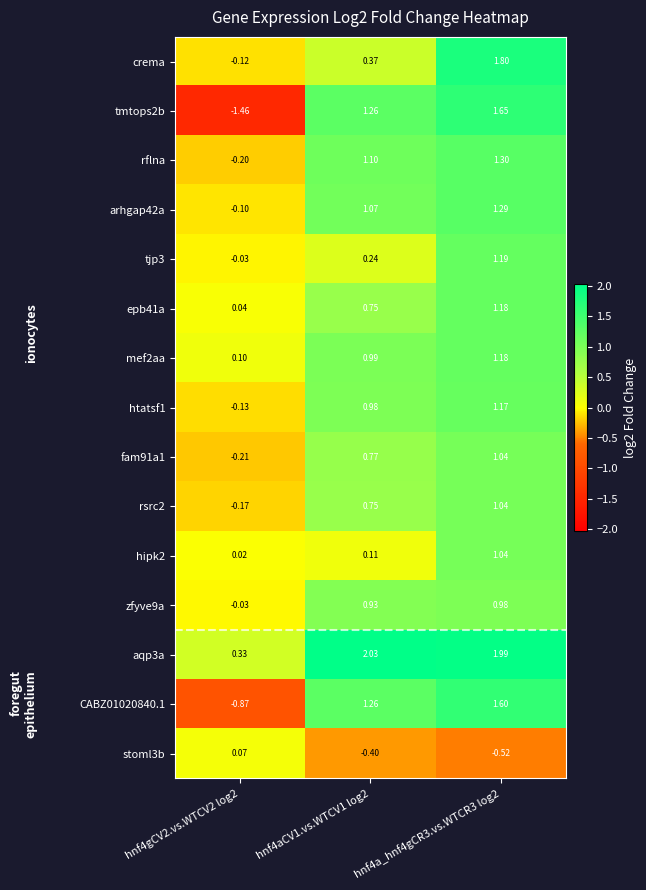

Is the value of htatsf1 at hnf4aCV1.vs.WTCV1 log2 greater than the value of hipk2 at hnf4aCV1.vs.WTCV1 log2?

Yes